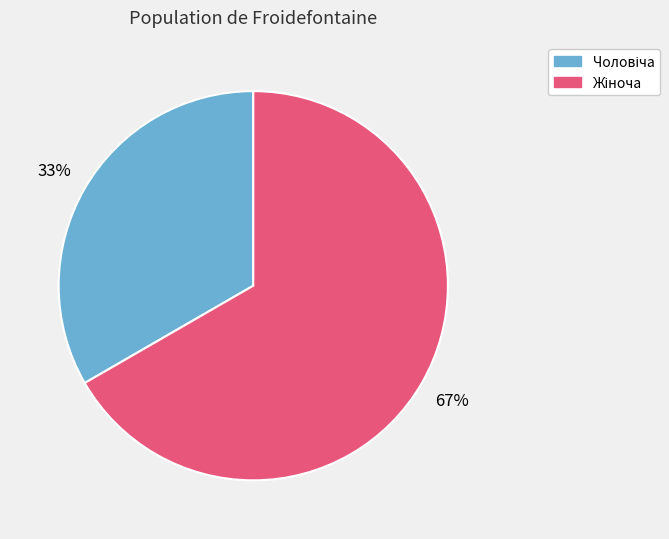

Count the number of slices in the pie.

2